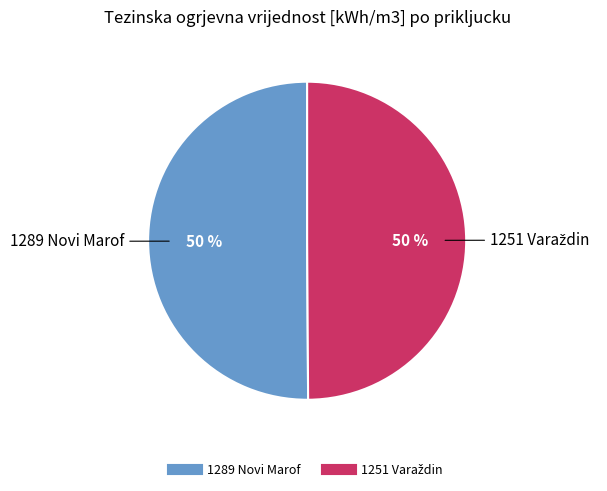

To the nearest percent, what portion does 1289 Novi Marof represent?

50%